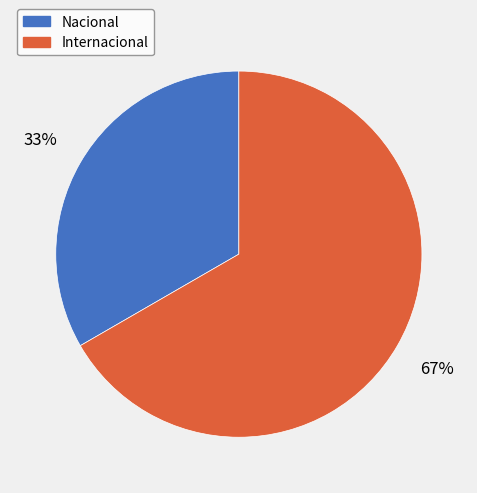

Between Internacional and Nacional, which is larger?

Internacional